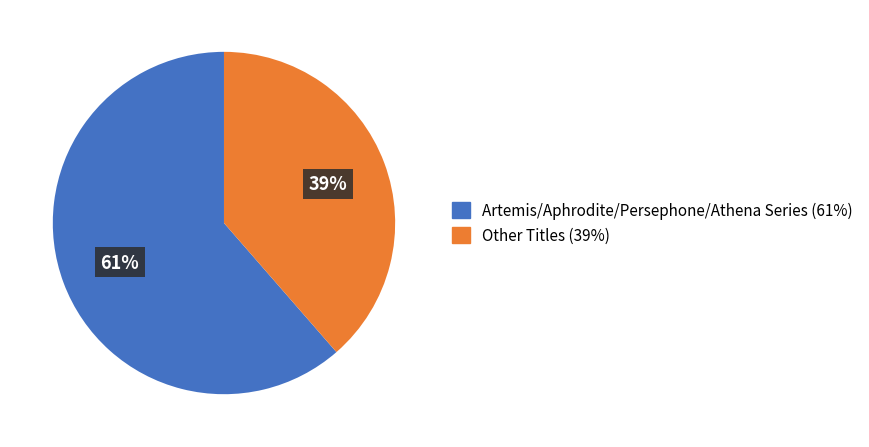

Count the number of slices in the pie.

2